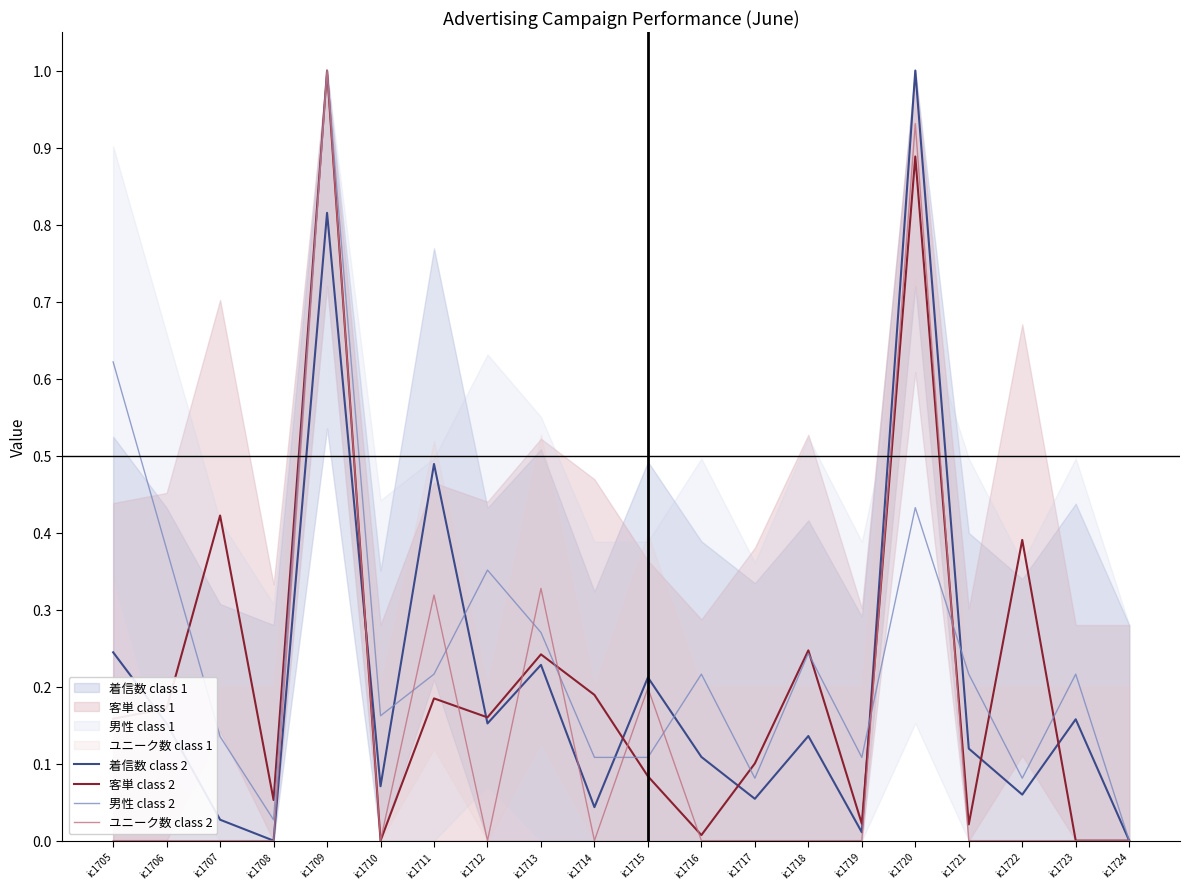

At which category is the sum across all series the highest?

ic1709